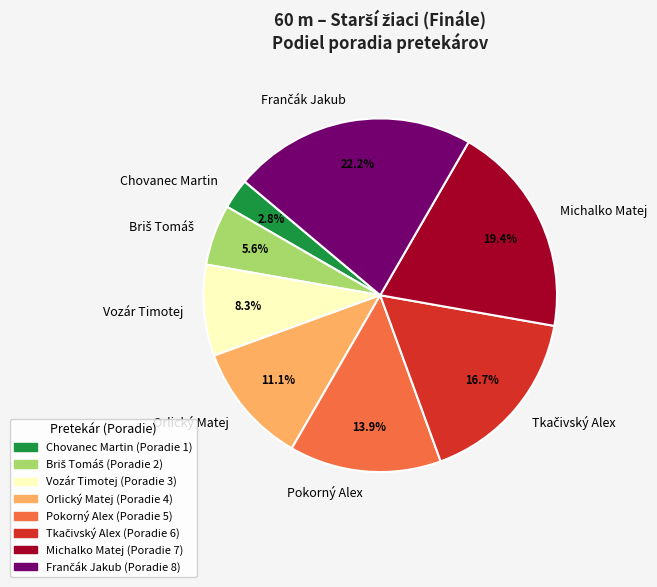

Which slice is the smallest?

Chovanec Martin